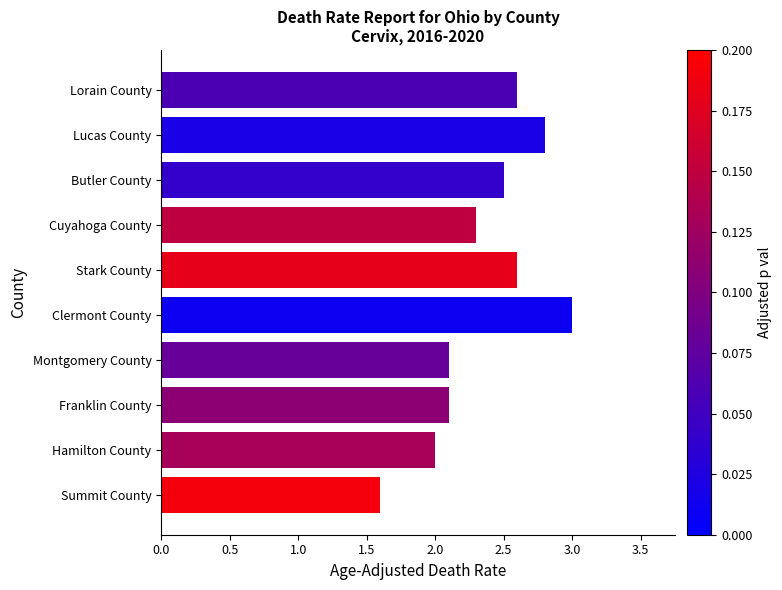

What is the average value?

2.4